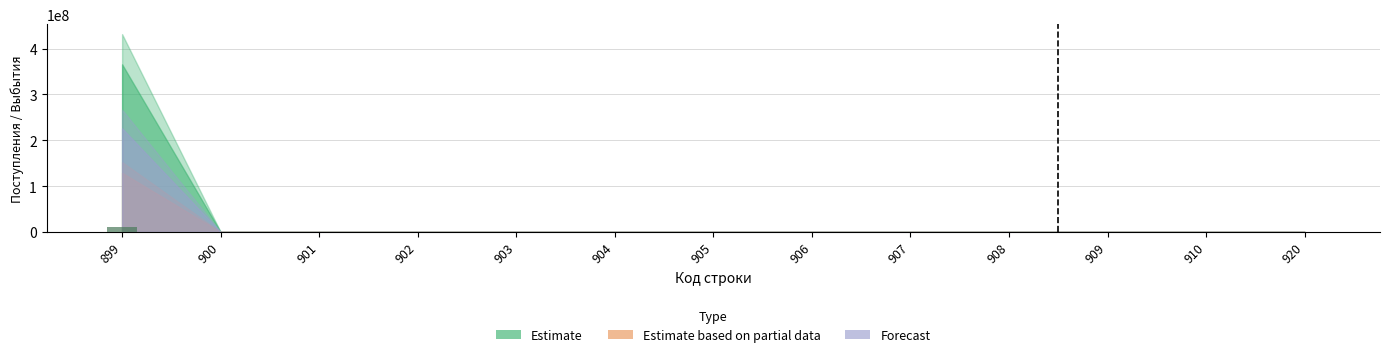

The value at 906 is 0.0. True or false?

True